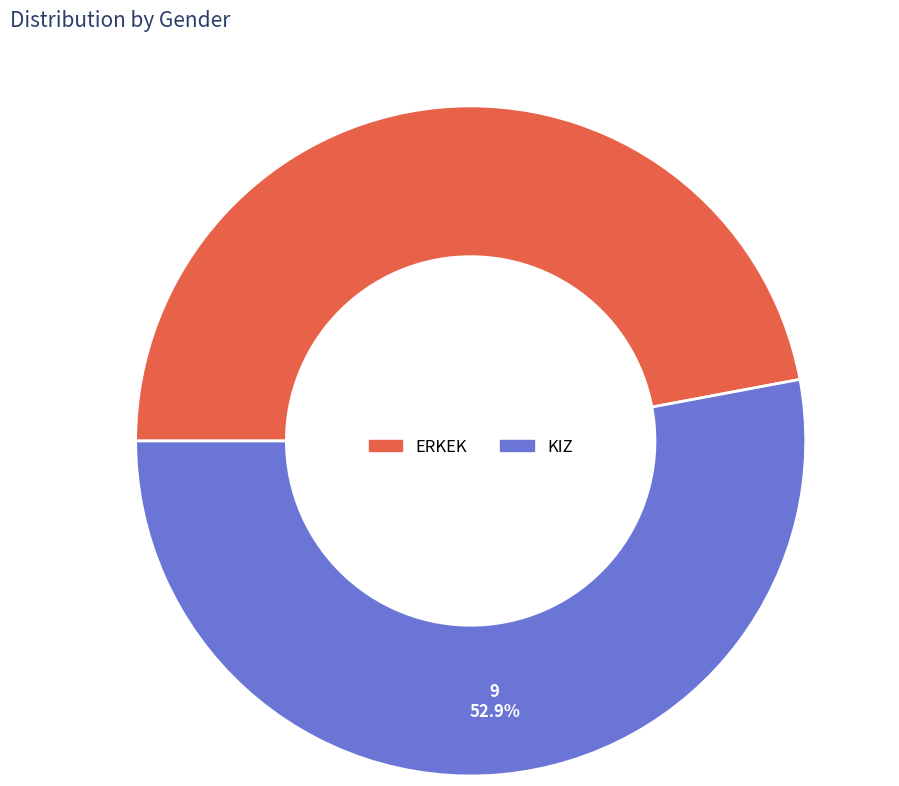

Does any single category account for the majority?

Yes